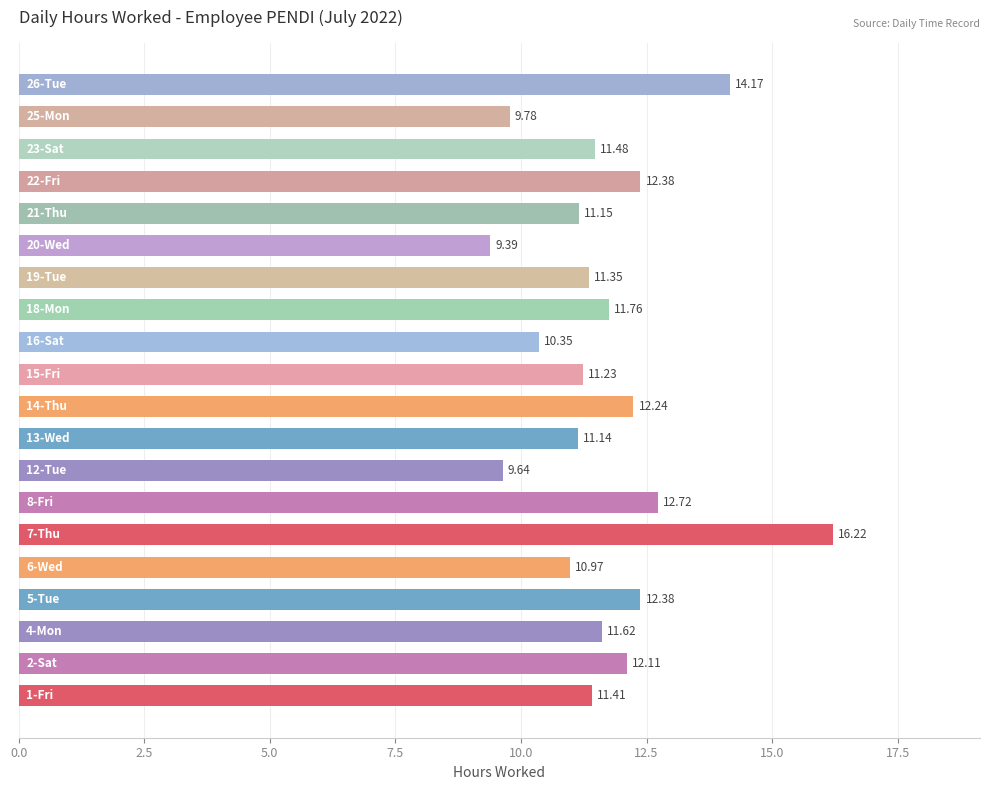

What is the average value?

11.7